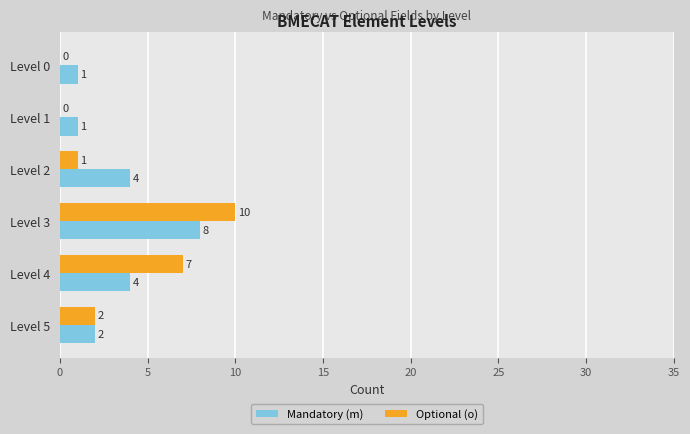

At which category is the sum across all series the highest?

Level 3